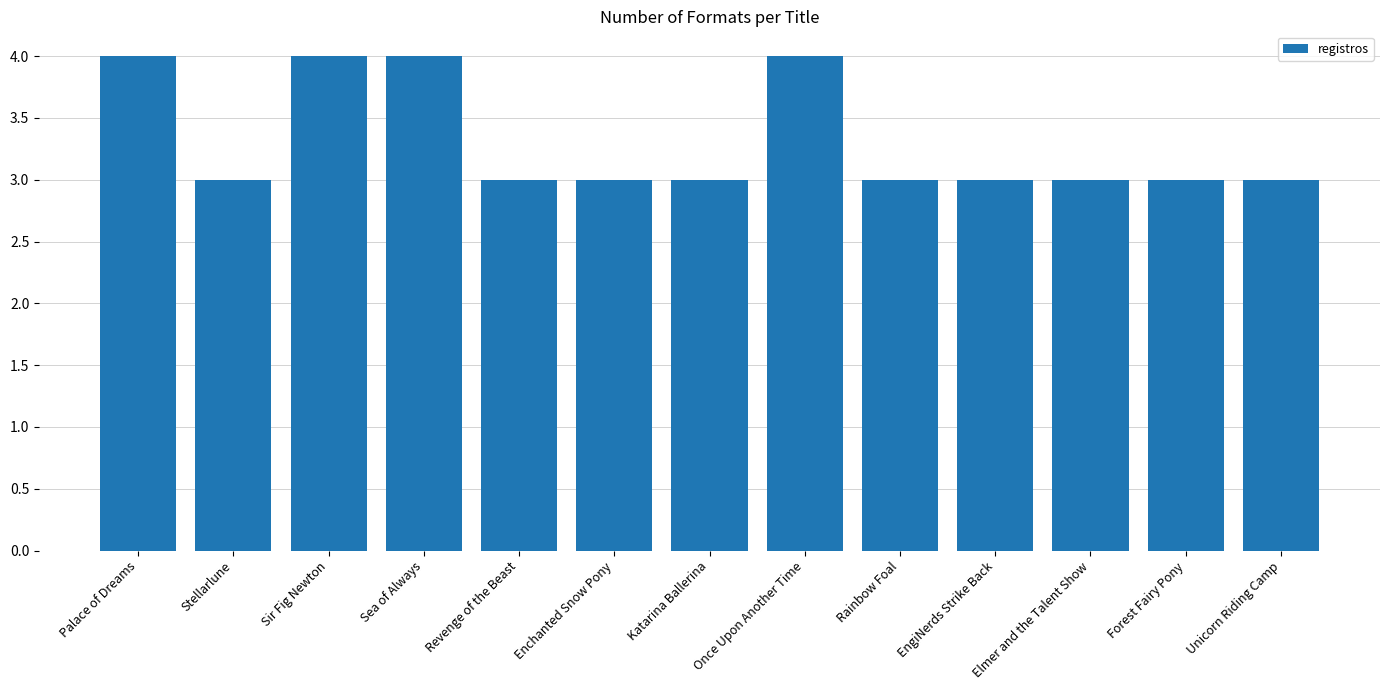

True or false: the data shows 3 at Katarina Ballerina.

True